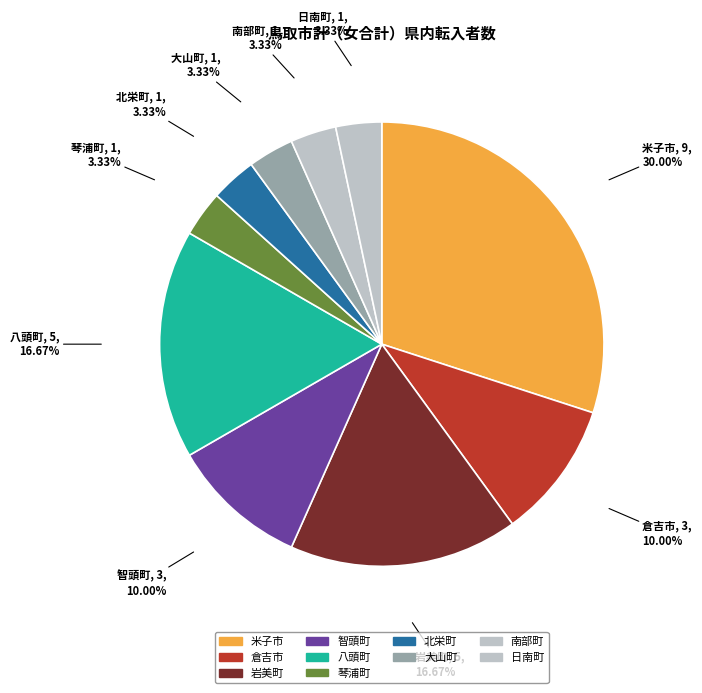

Count the number of slices in the pie.

10